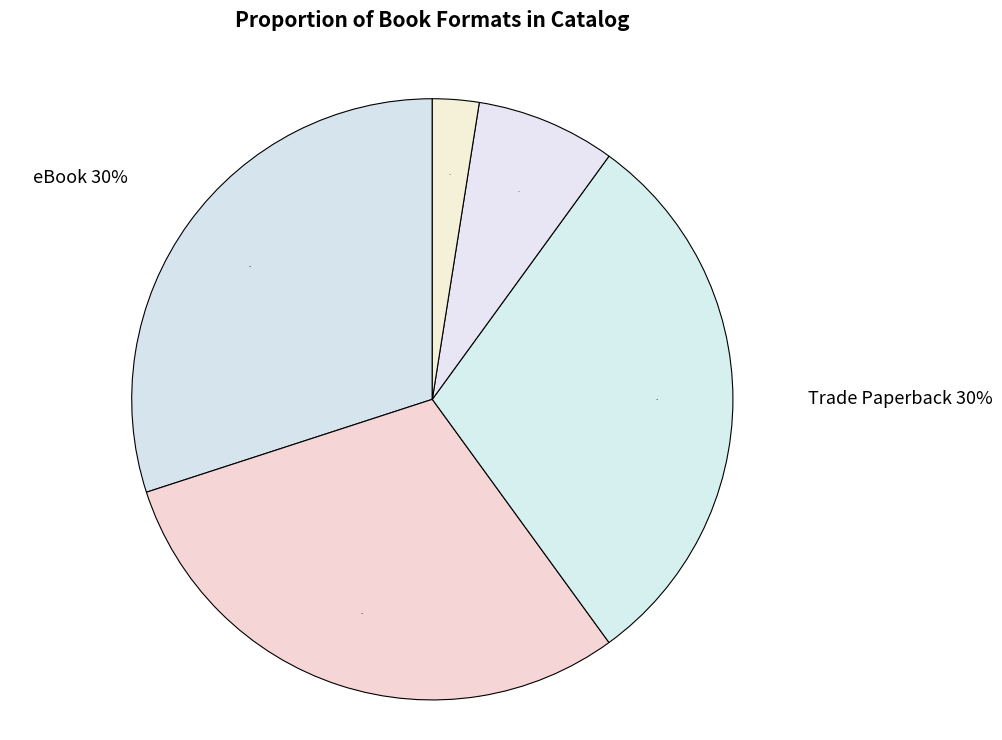

Is there any slice that represents more than half of the pie?

No